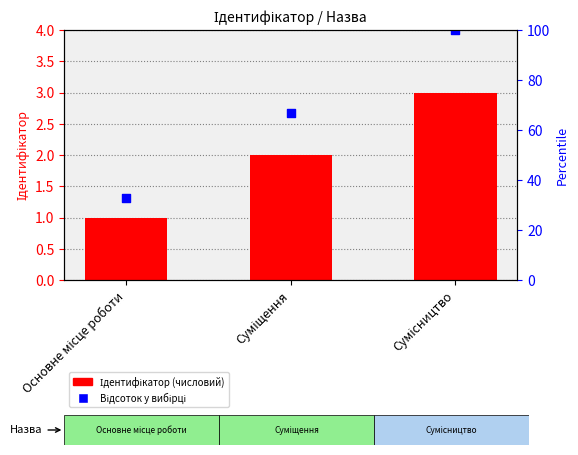

What is the total value across all series at Суміщення?

69